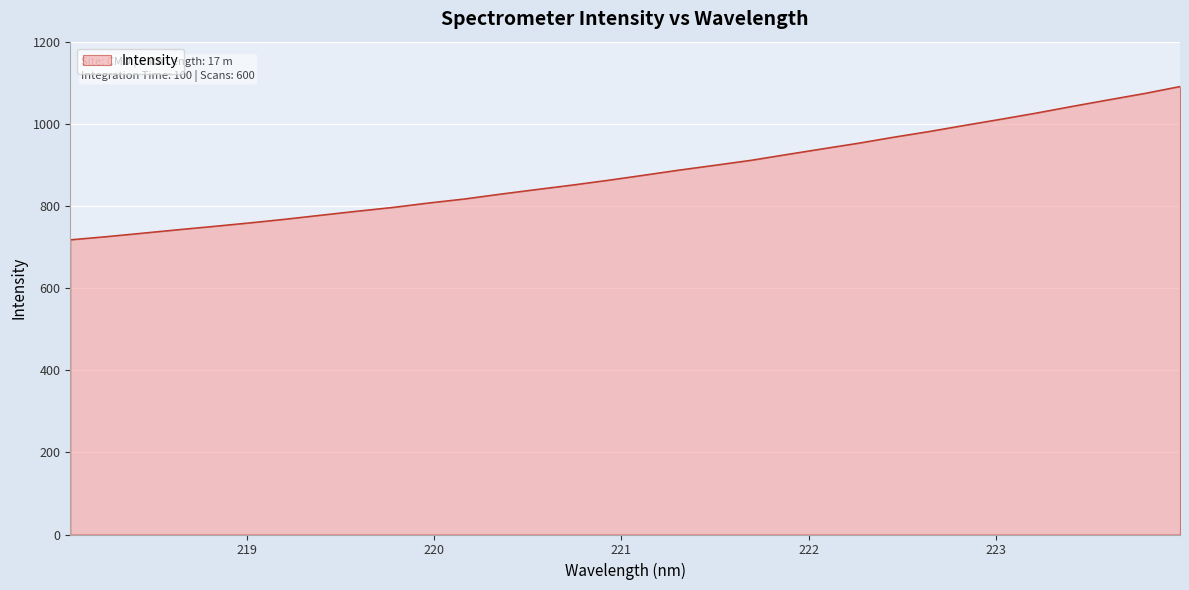

What is the minimum value shown in the chart?

718.0